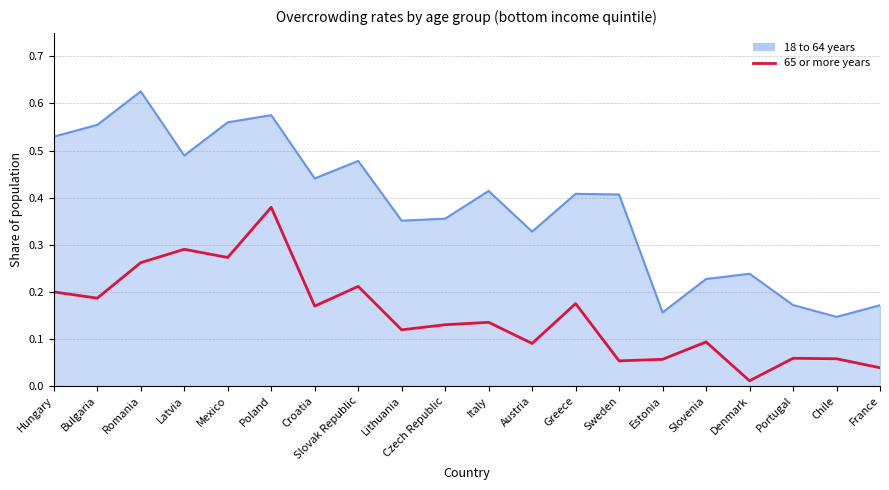

The value at Croatia is 0.1. True or false?

False